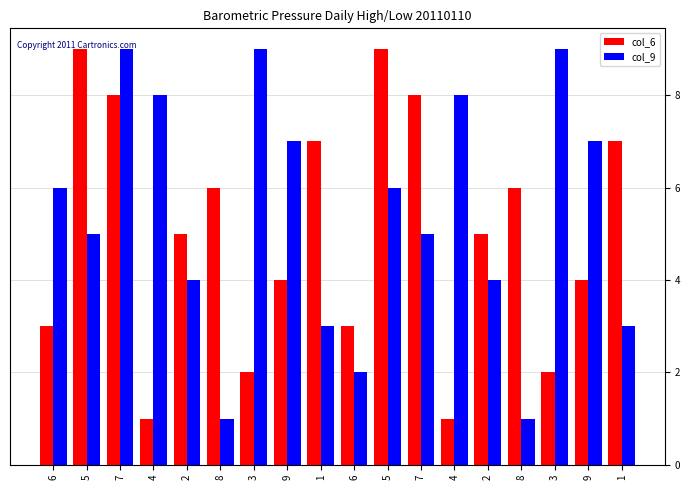

Reading left to right, transcribe all the data shown in this chart.

col_6: 3	9	8	1	5	6	2	4	7	3	9	8	1	5	6	2	4	7
col_9: 6	5	9	8	4	1	9	7	3	2	6	5	8	4	1	9	7	3